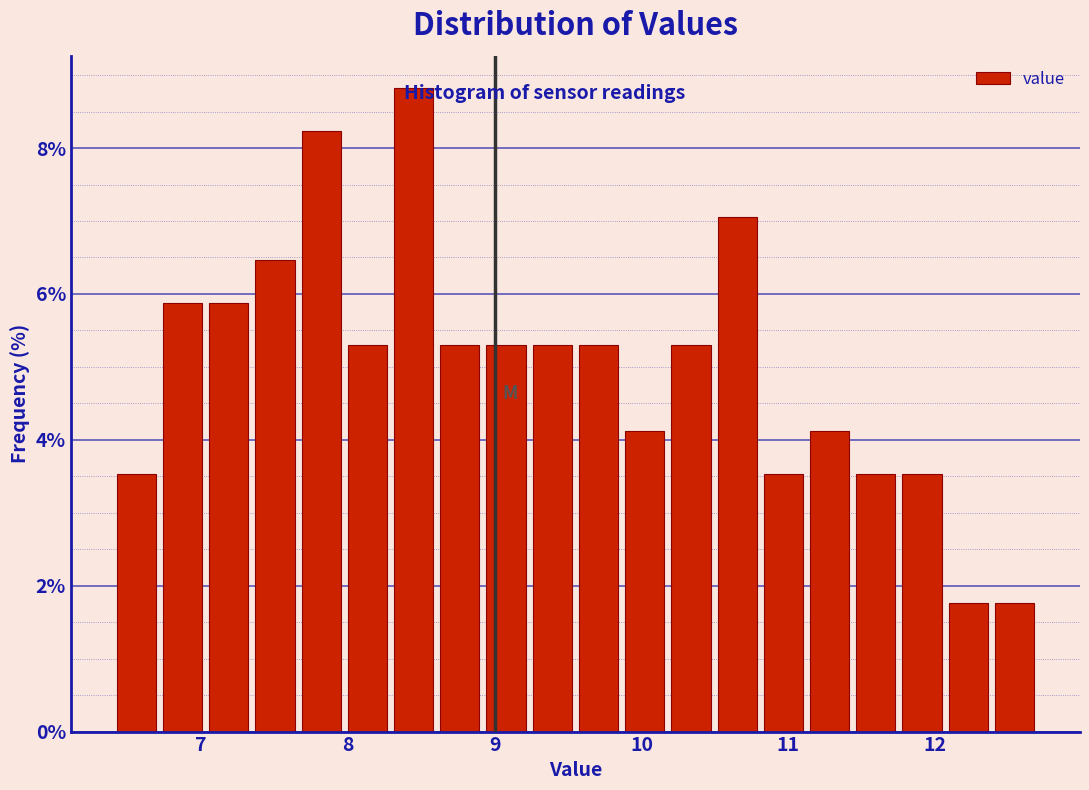

Read against the x-axis, roughly where is the centre of the tallest bar?

8.4